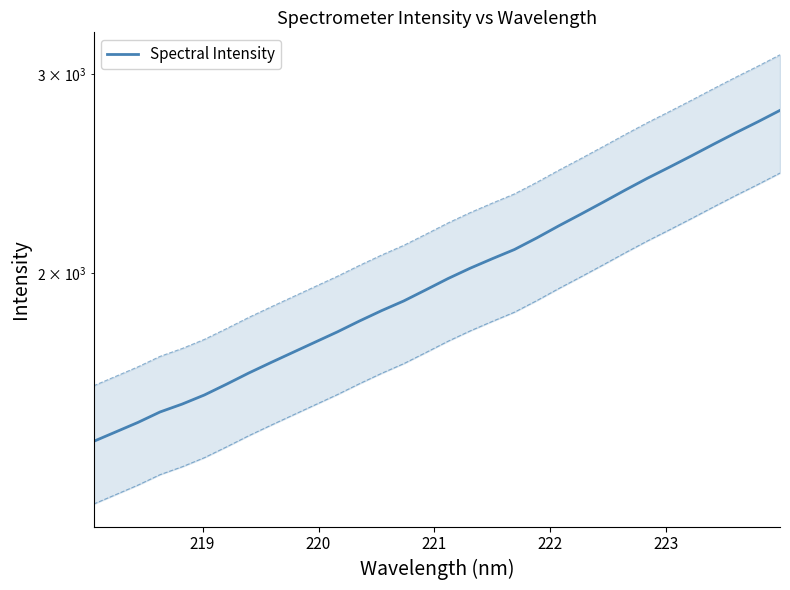

The chart shows a value of 1117.6 at 20. True or false?

False